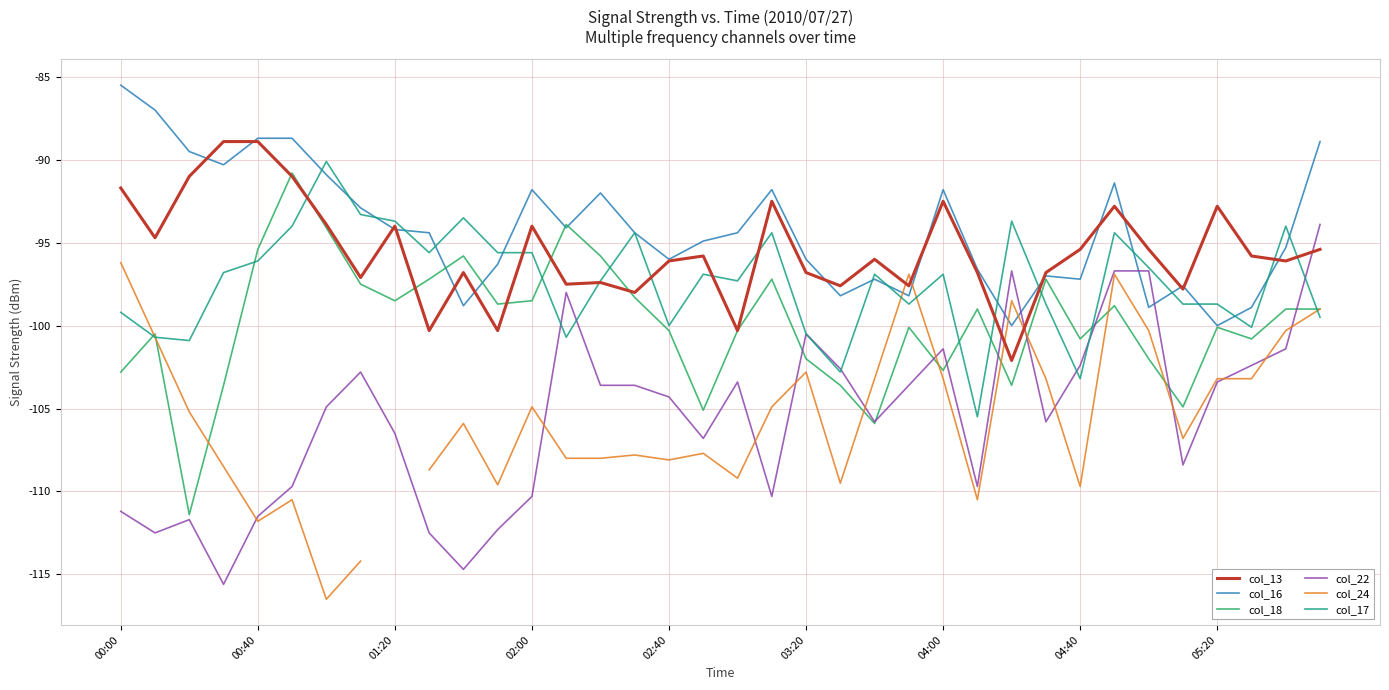

True or false: col_13 has a value of -130.5 at 13.

False